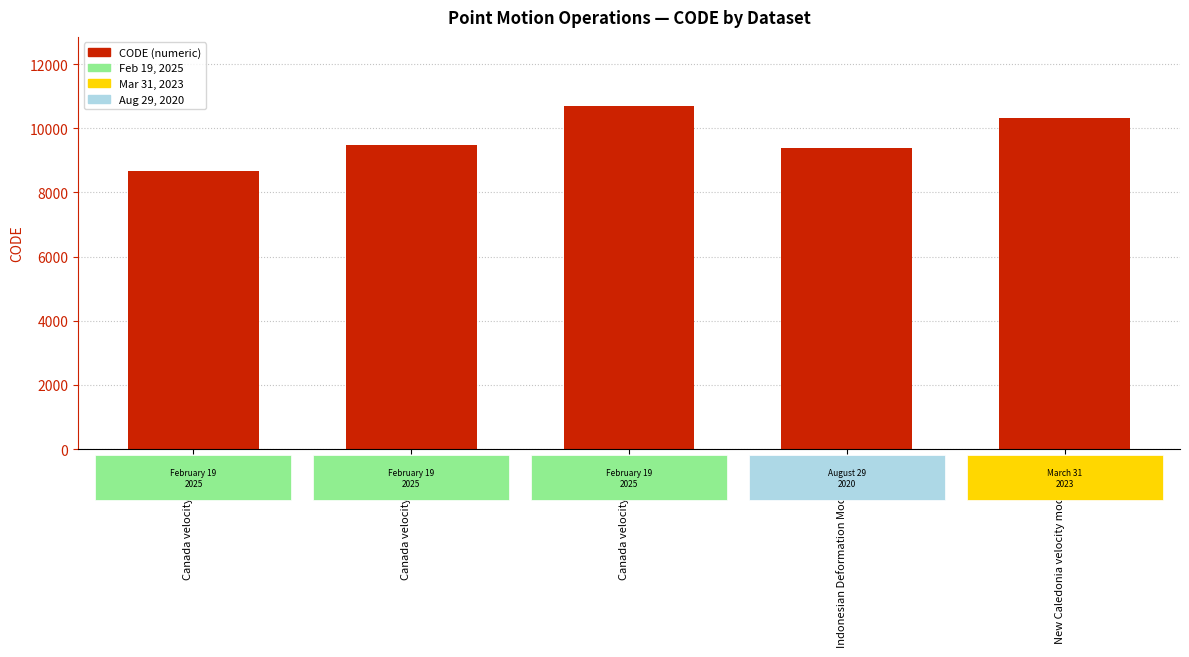

Rank the categories by value from lowest to highest.

Canada velocity grid v6, Indonesian Deformation Model 2020, Canada velocity grid v7, New Caledonia velocity model 2015, Canada velocity grid v8